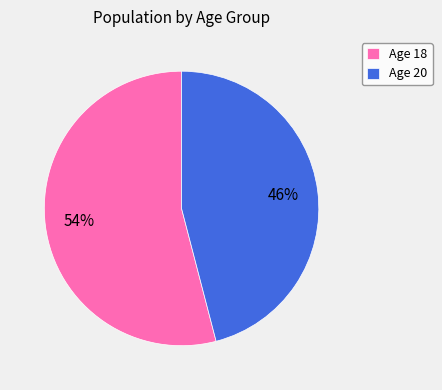

What percentage is the Age 20 slice, to the nearest percent?

46%